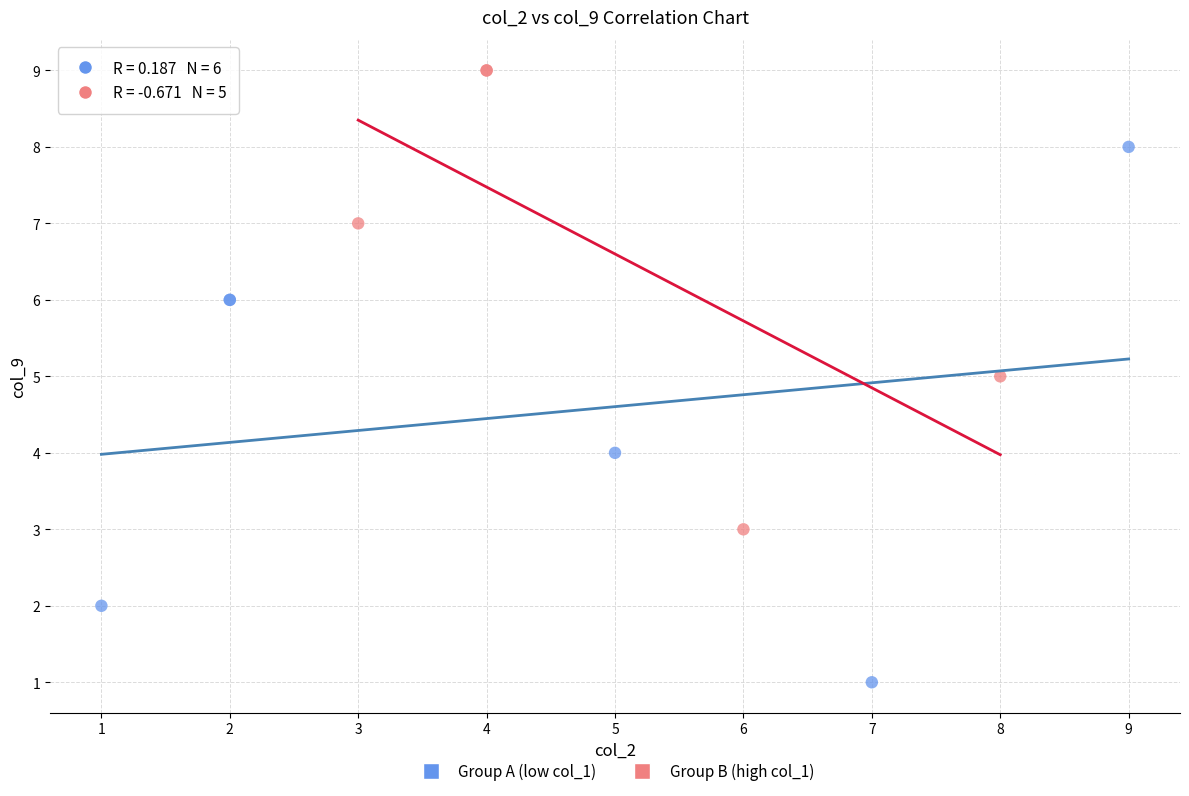

Which series has the widest spread of Y values?

Group A (low col_1)